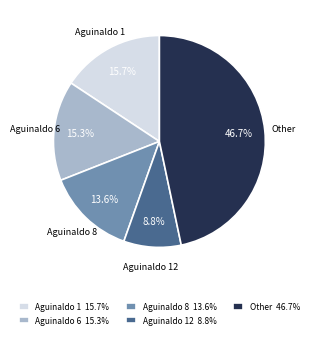

Does Other 46.7% account for over 50% of the chart?

No